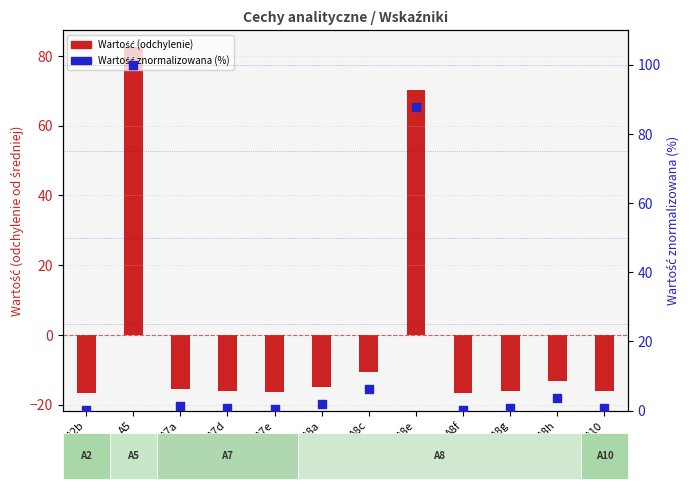

Which series contains the lowest Y value?

Wartość (centered)